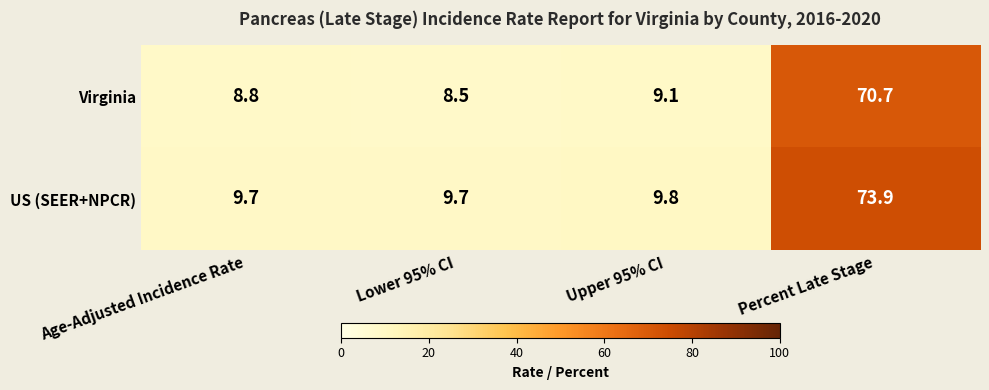

At Percent Late Stage, list the series in order from smallest to largest.

Virginia, US (SEER+NPCR)